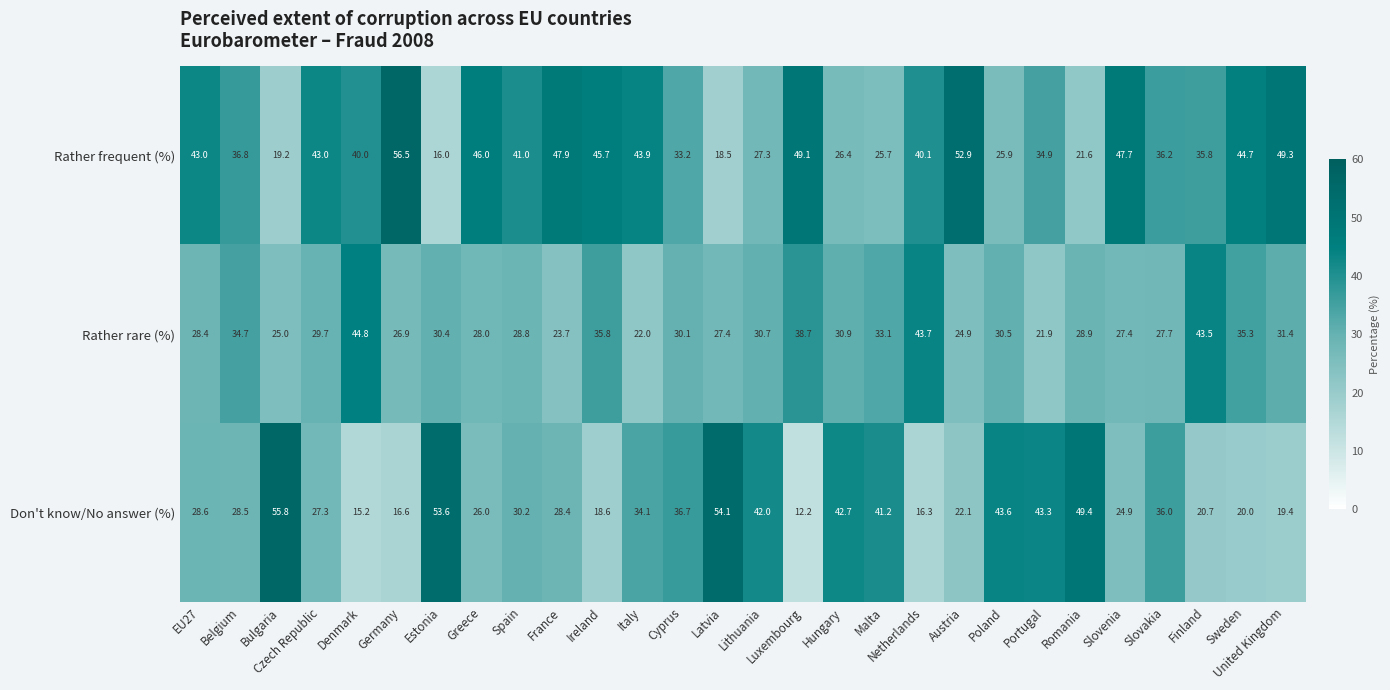

Which series has the largest total across all categories?

Rather frequent (%)